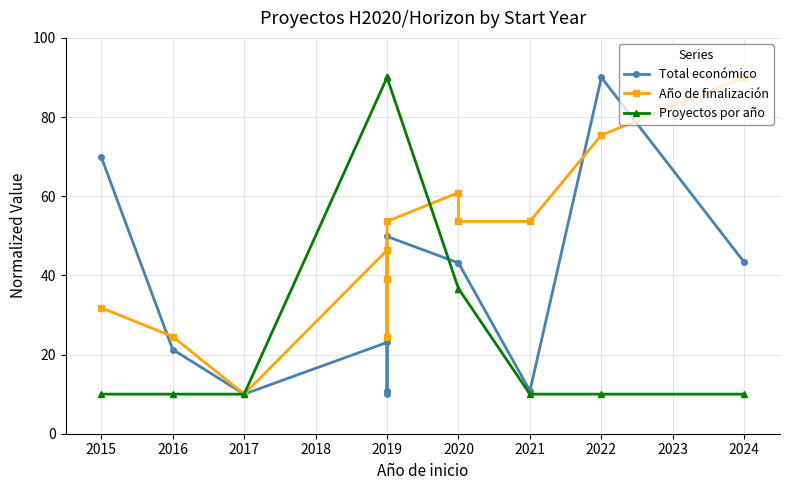

How many interior local peaks does the Año de finalización series have?

2